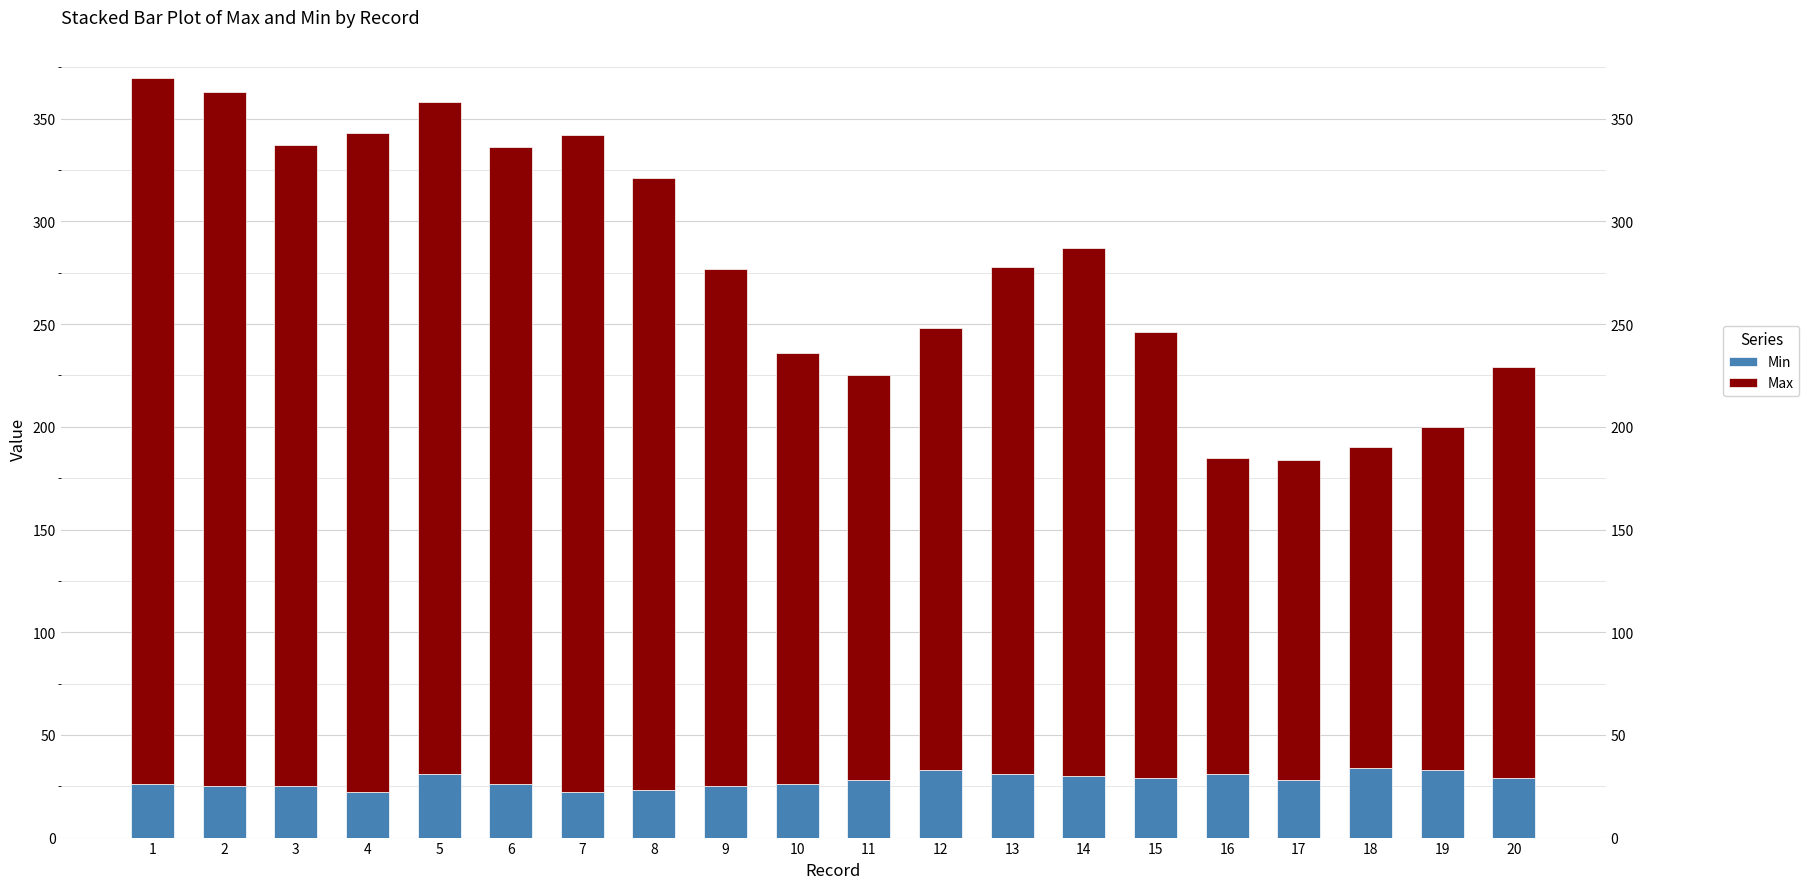

Which has a higher value, 12 or 14?

12